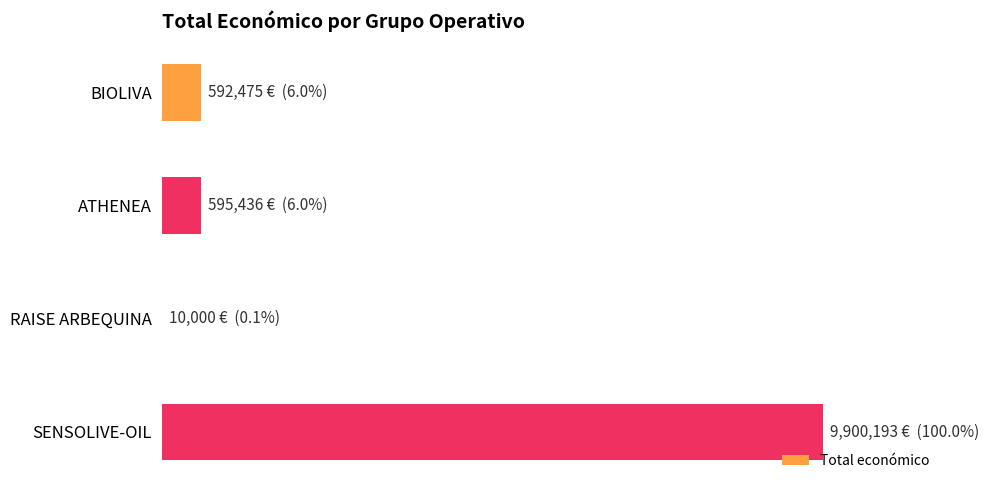

Rank the categories by value from highest to lowest.

SENSOLIVE-OIL, ATHENEA, BIOLIVA, RAISE ARBEQUINA